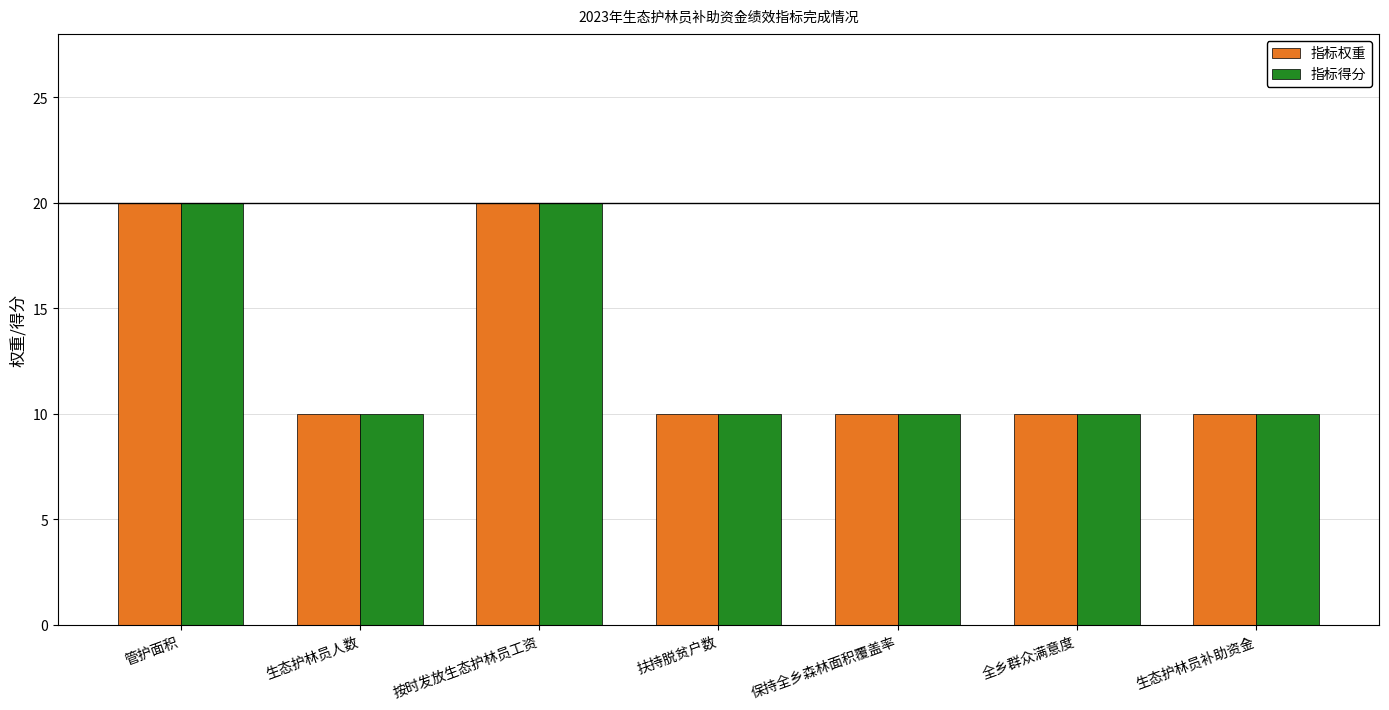

Does the chart contain stacked bars?

No